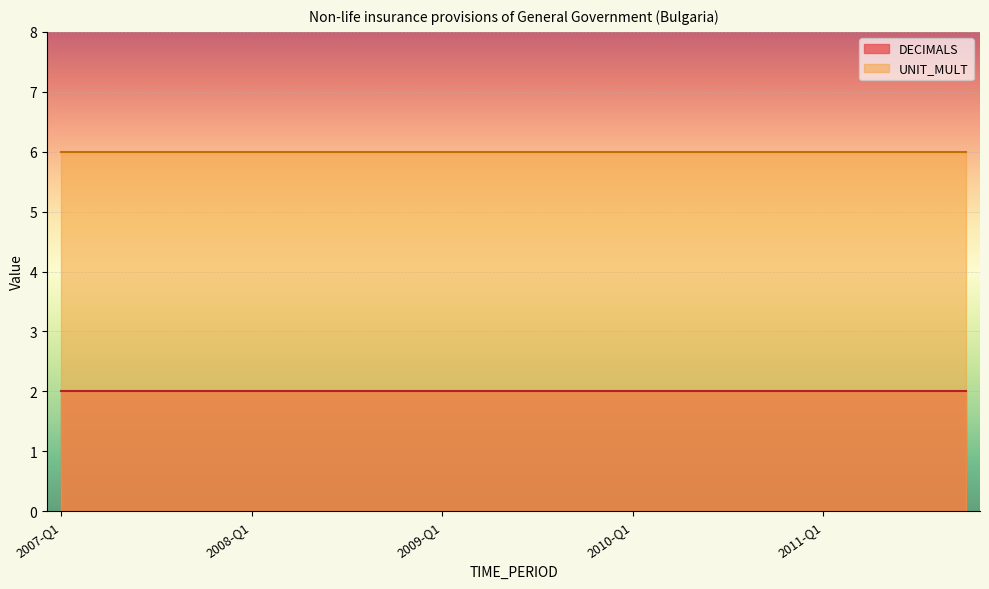

What is the average value of the DECIMALS series?

2